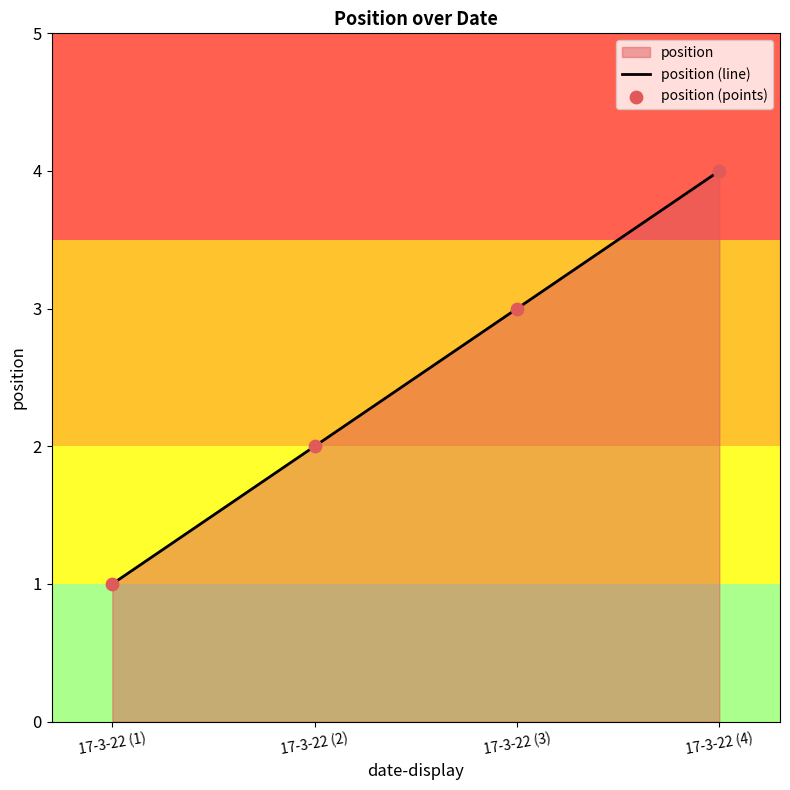

Which series has the largest Y range (max minus min)?

position (line)